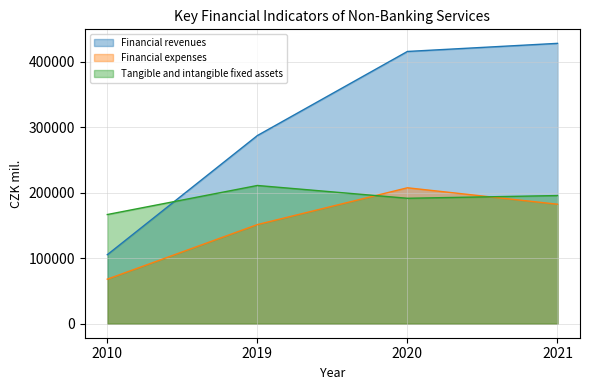

How many intersections are there between Financial revenues and Tangible and intangible fixed assets?

1